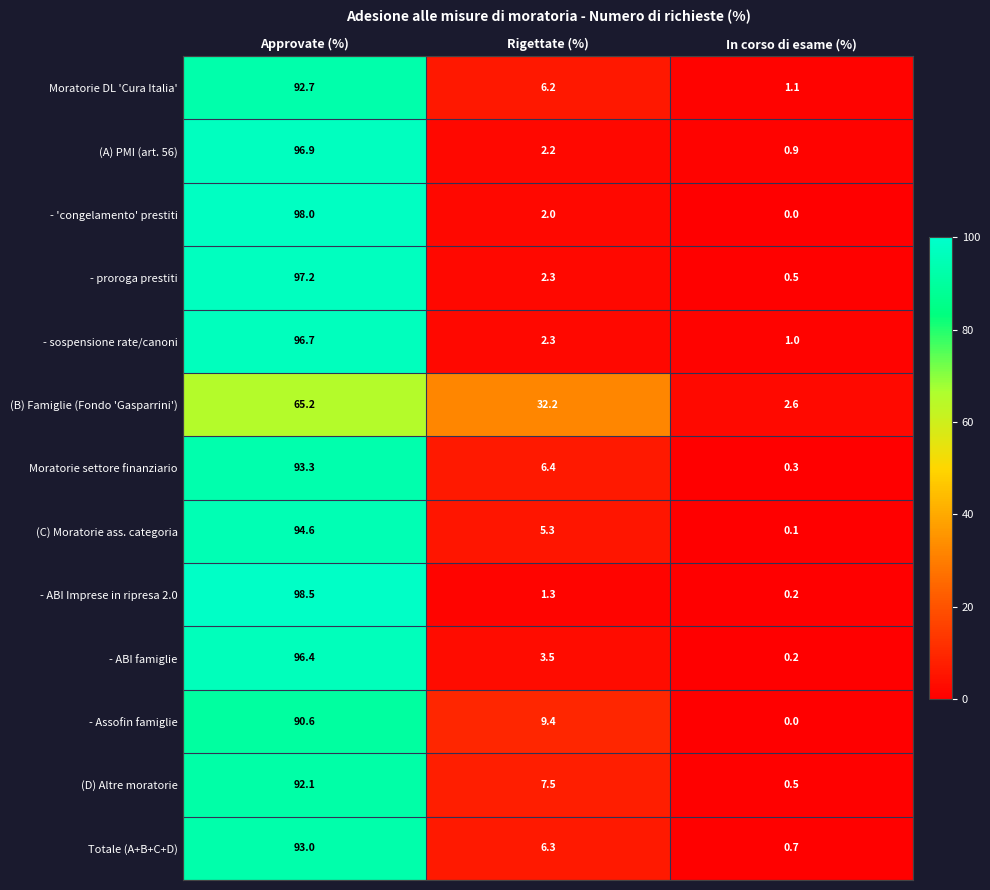

What is the minimum value for (B) Famiglie (Fondo 'Gasparrini')?

2.6